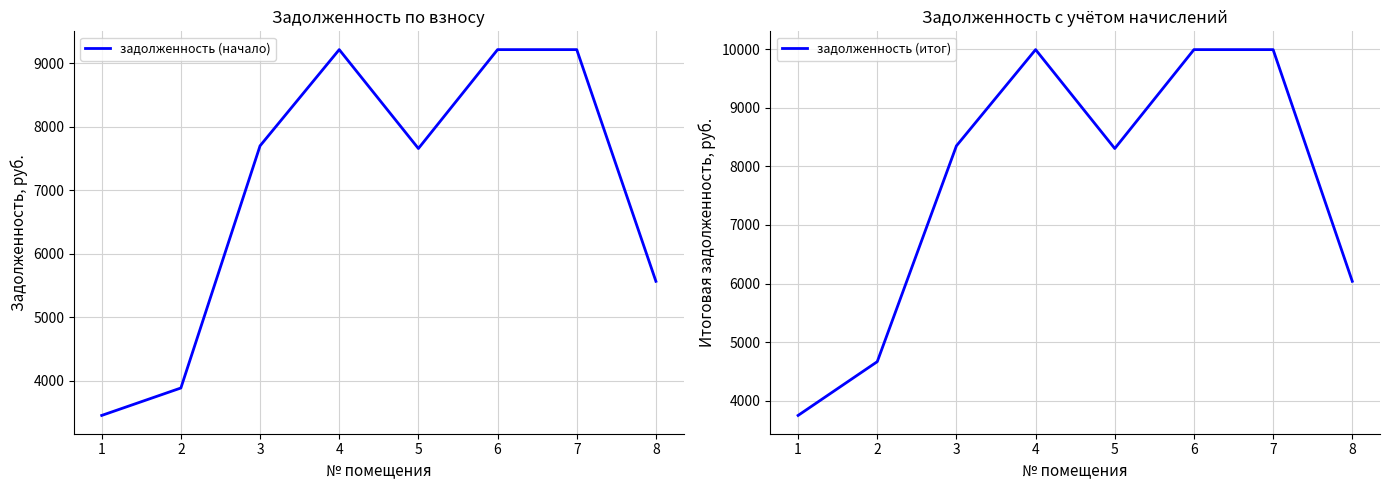

Which series has the largest range (max minus min)?

задолженность (итог)